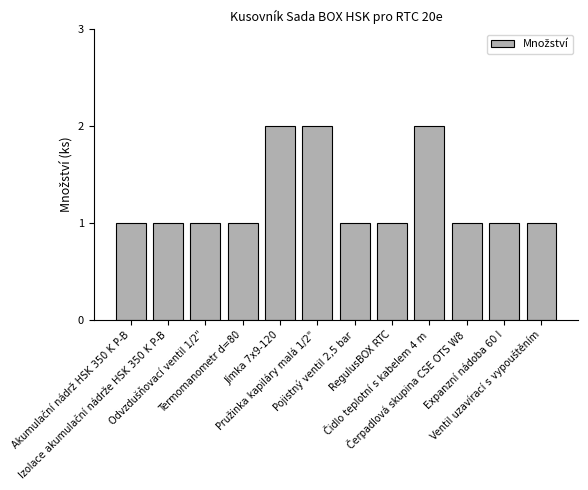

What is the sum of all values?

15